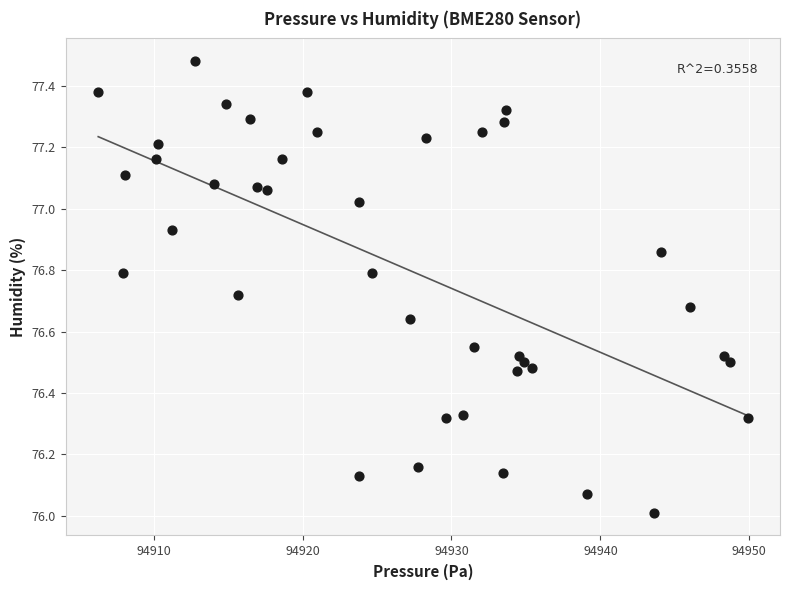

What is the range of X values (max minus min)?

43.6